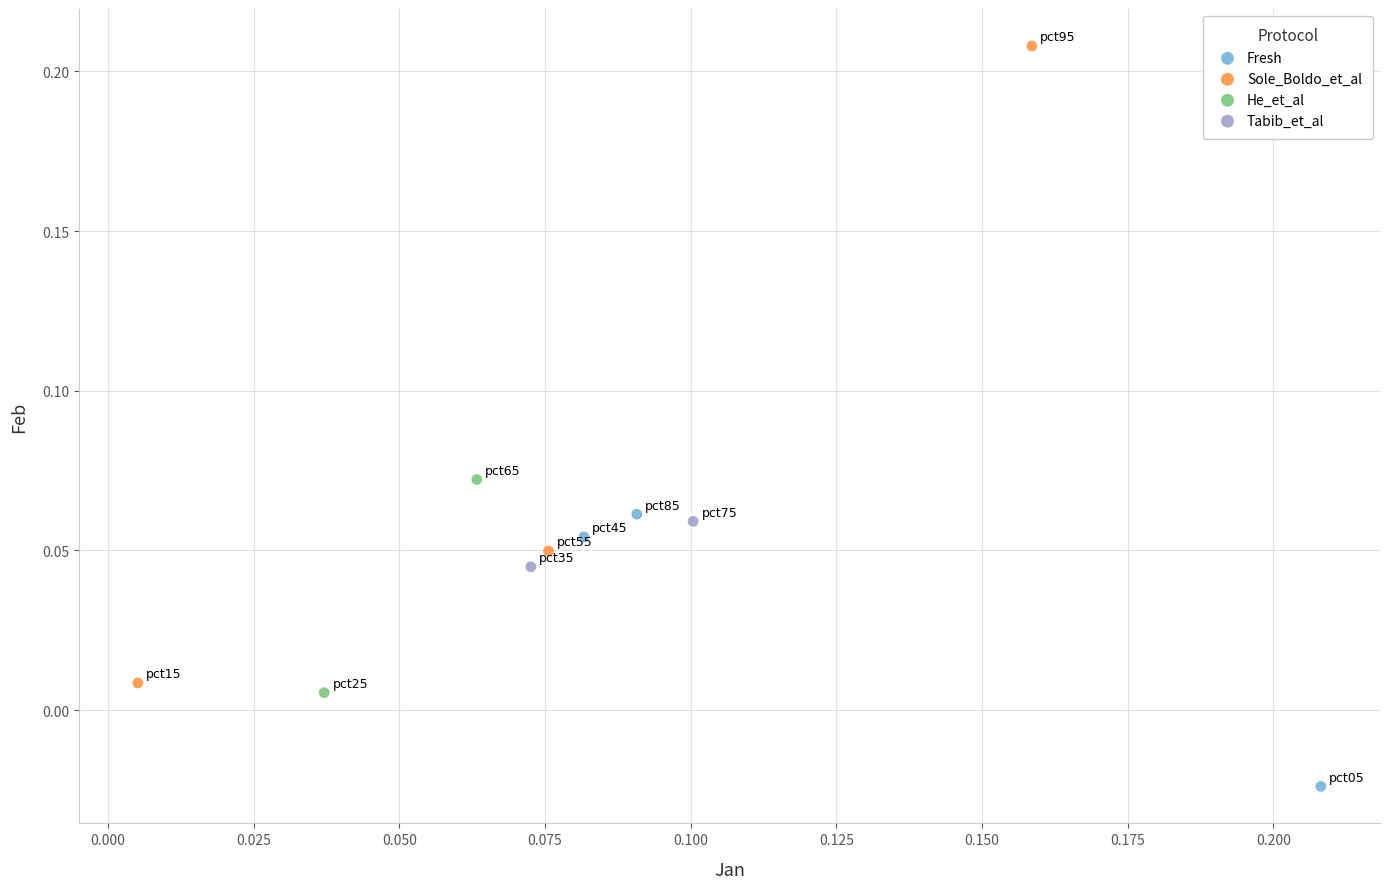

Which series has the widest spread of Y values?

Sole_Boldo_et_al